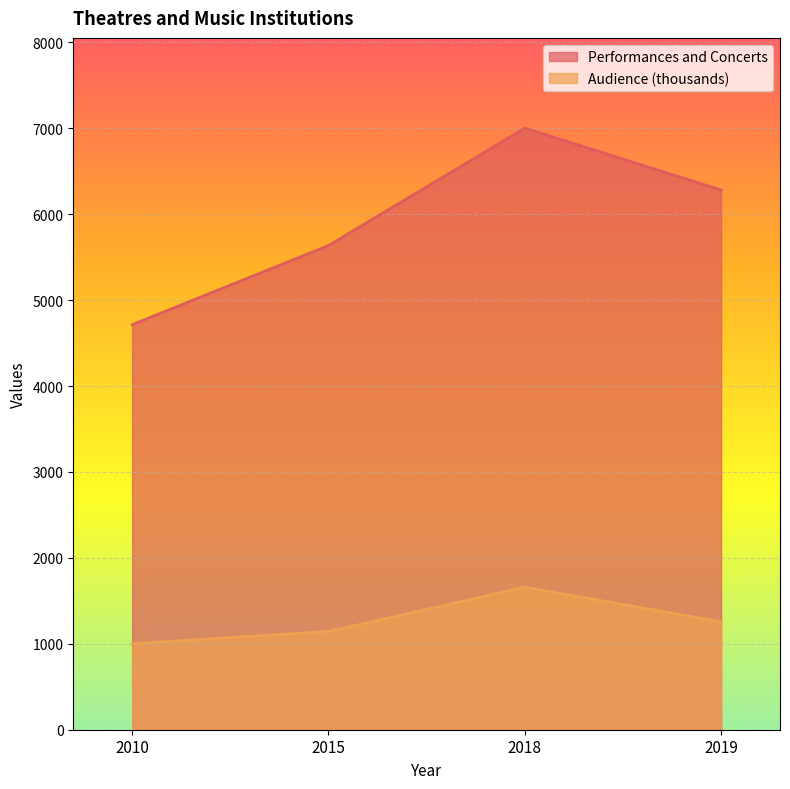

Count the number of categories in the chart.

4